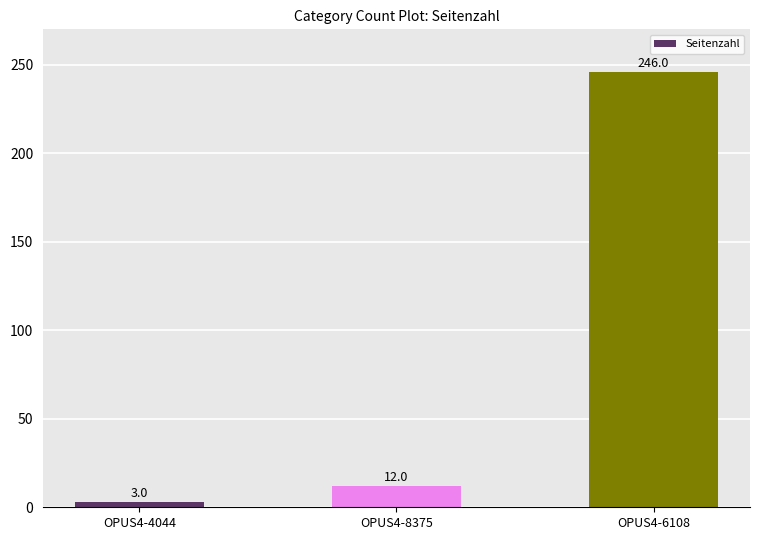

At which label is the value closest to 124?

OPUS4-8375